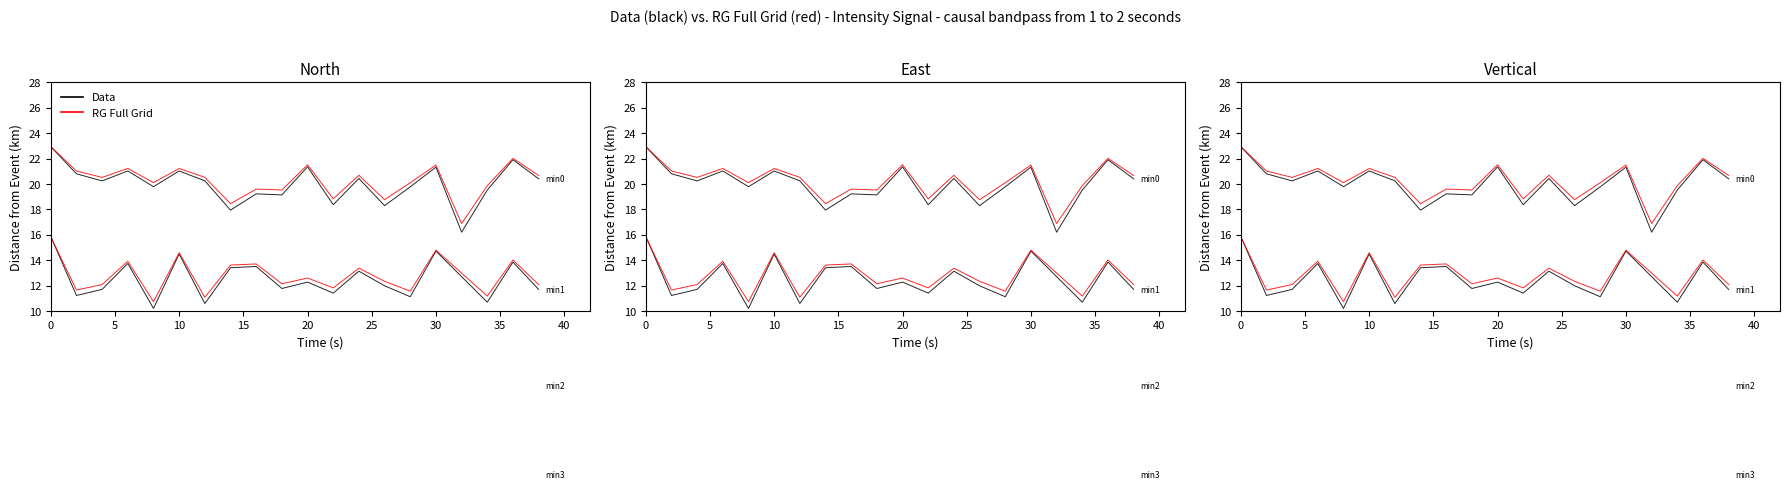

Where is minute_2 nearest to the value 5?

30